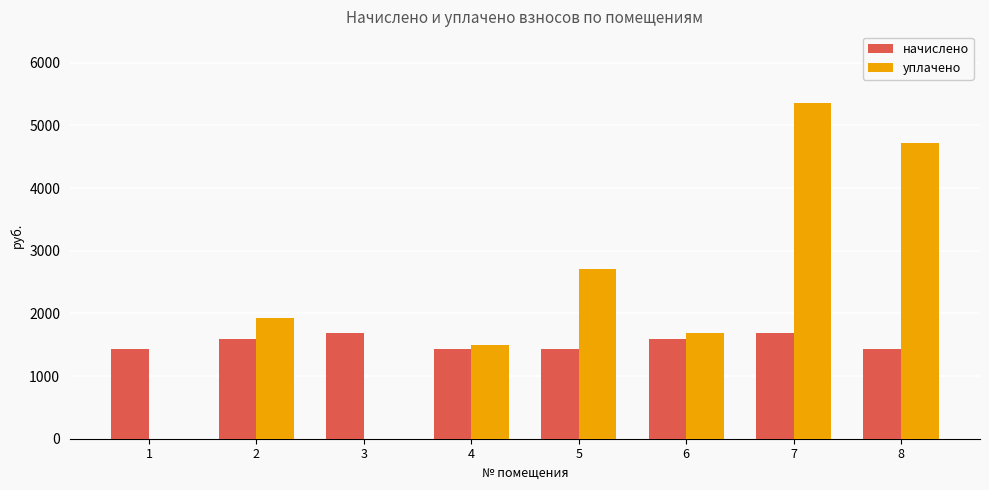

Which series changed the most between 1 and 2?

уплачено